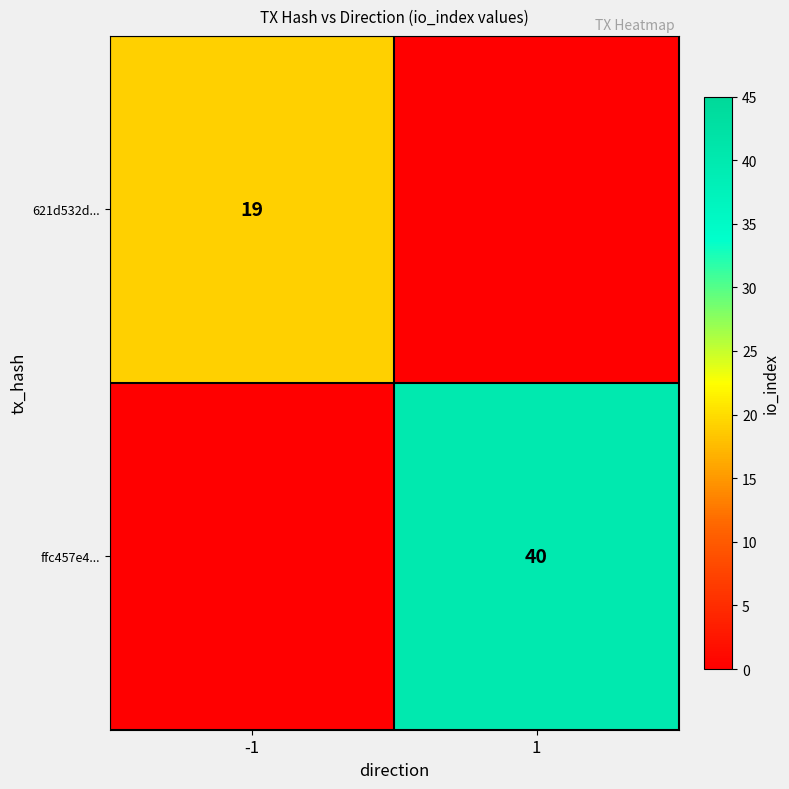

Is it true that 621d532d... equals 19 at -1?

True